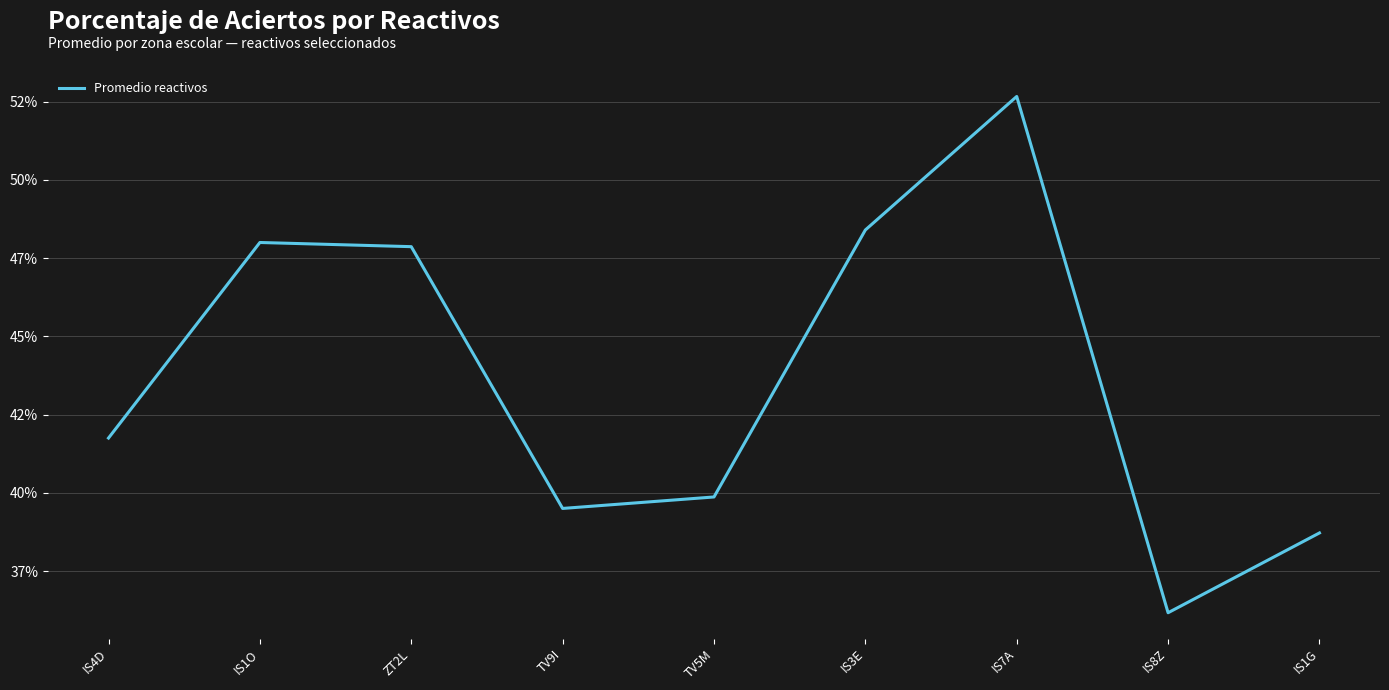

Which category has the lowest value across all series?

IS8Z